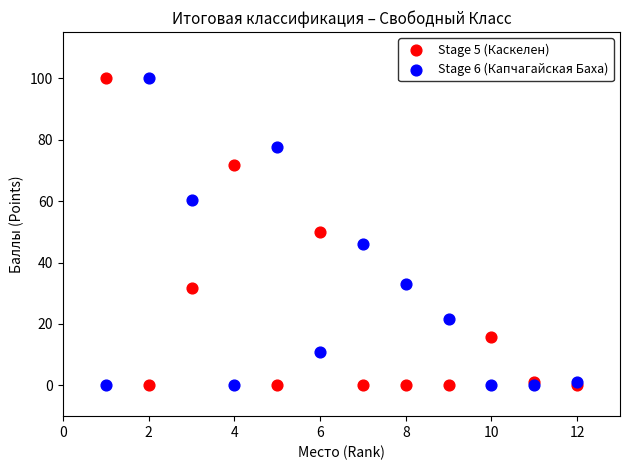

What is the X range (max minus min) for the scatter plot?

11.0